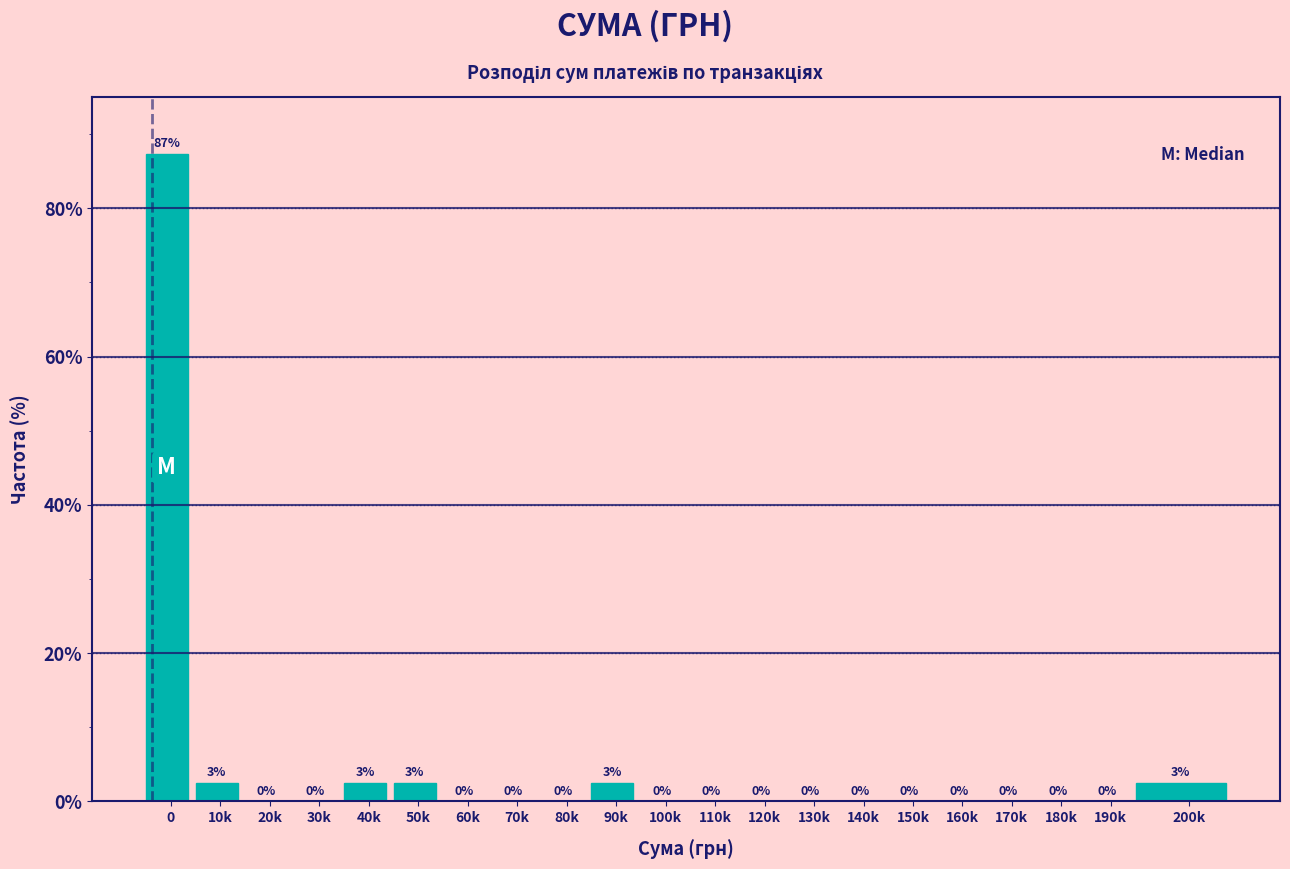

What is the greatest value displayed?

87.3